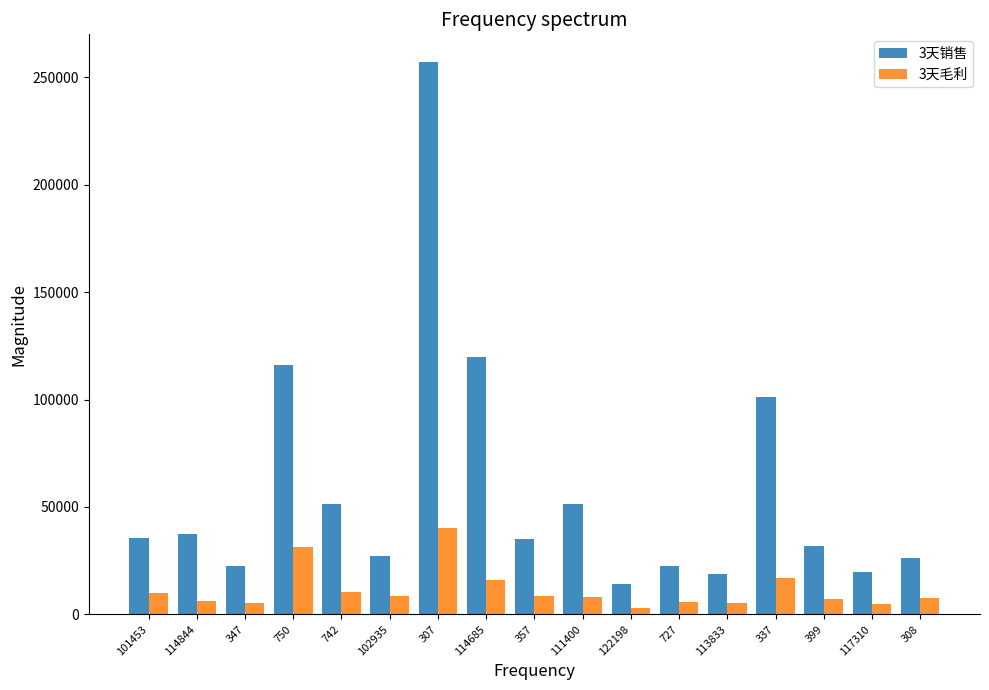

What is the difference between the maximum and minimum values in the 3天毛利 series?

37130.9